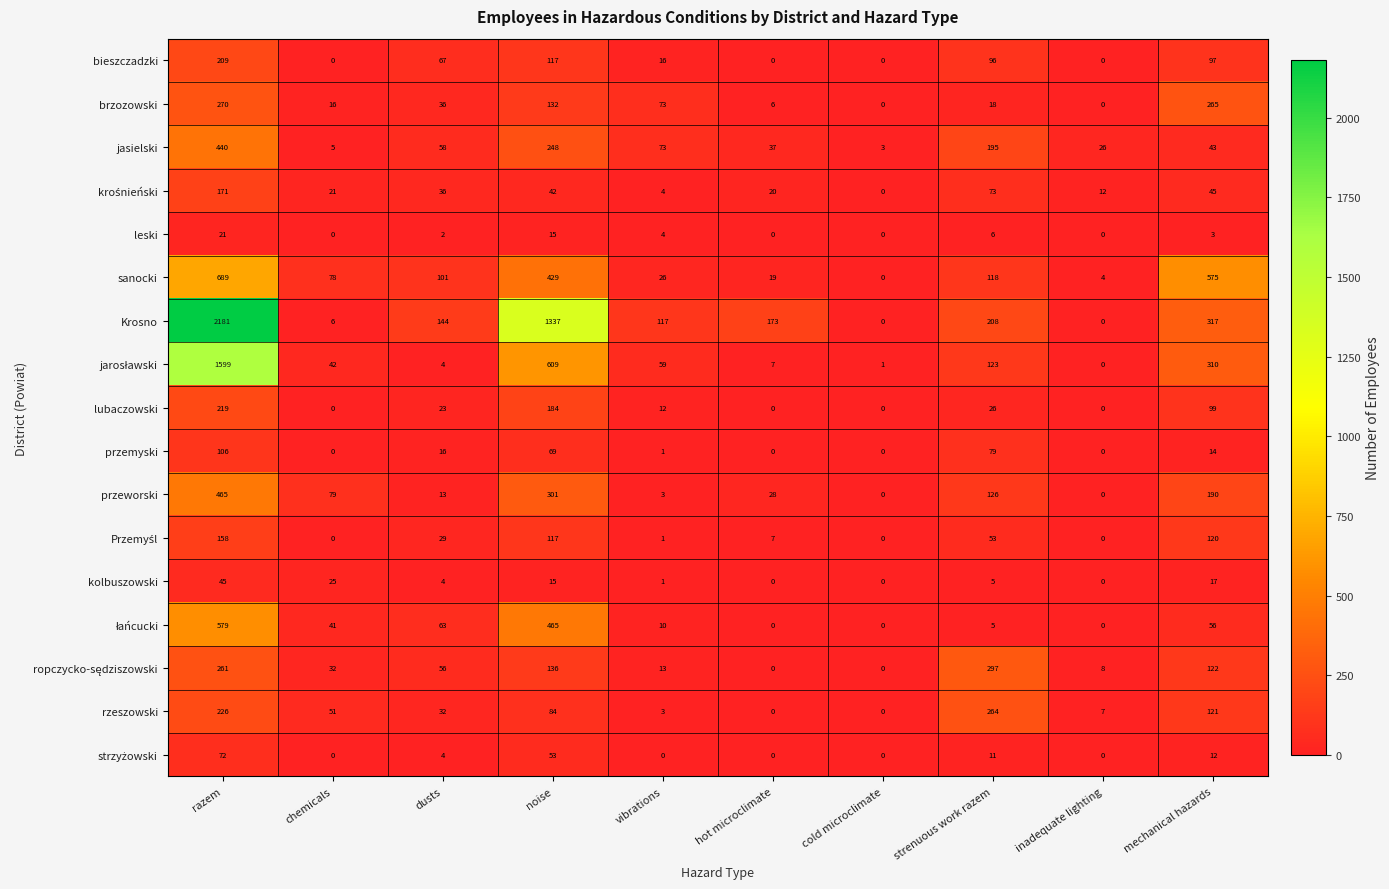

At which category is the sum across all series the highest?

razem